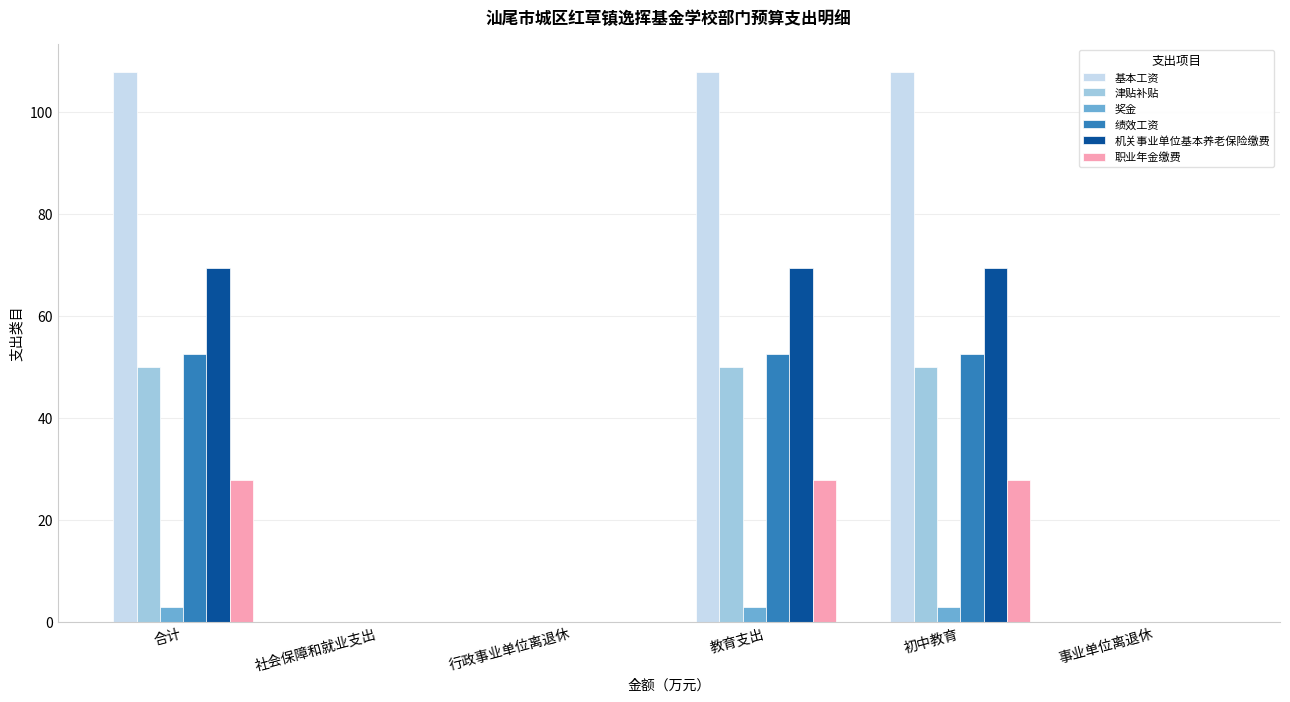

Which series has the largest range (max minus min)?

基本工资